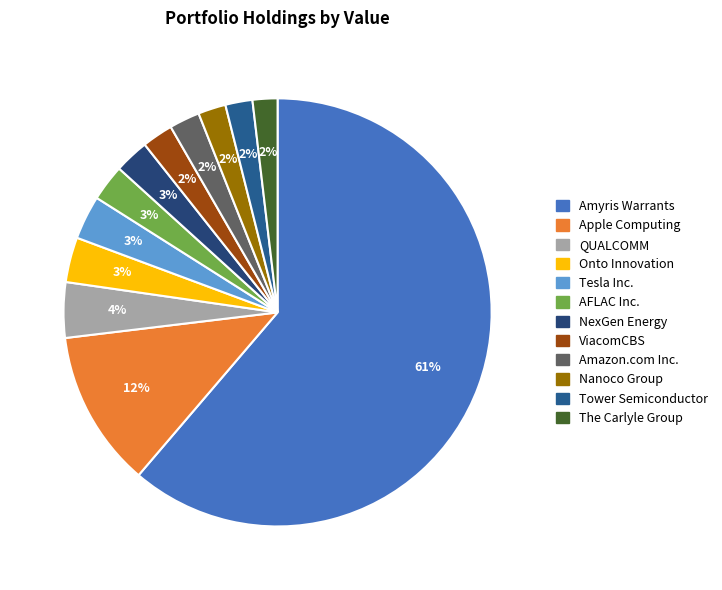

How many slices are in this pie chart?

12